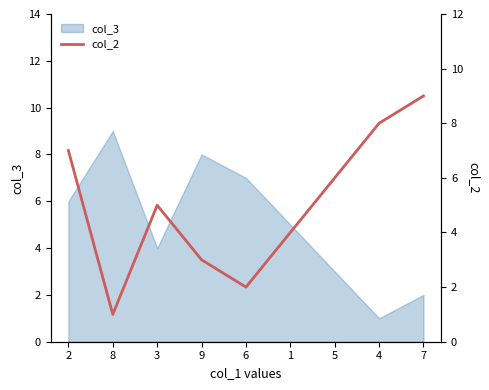

What is the sum of all values?

45